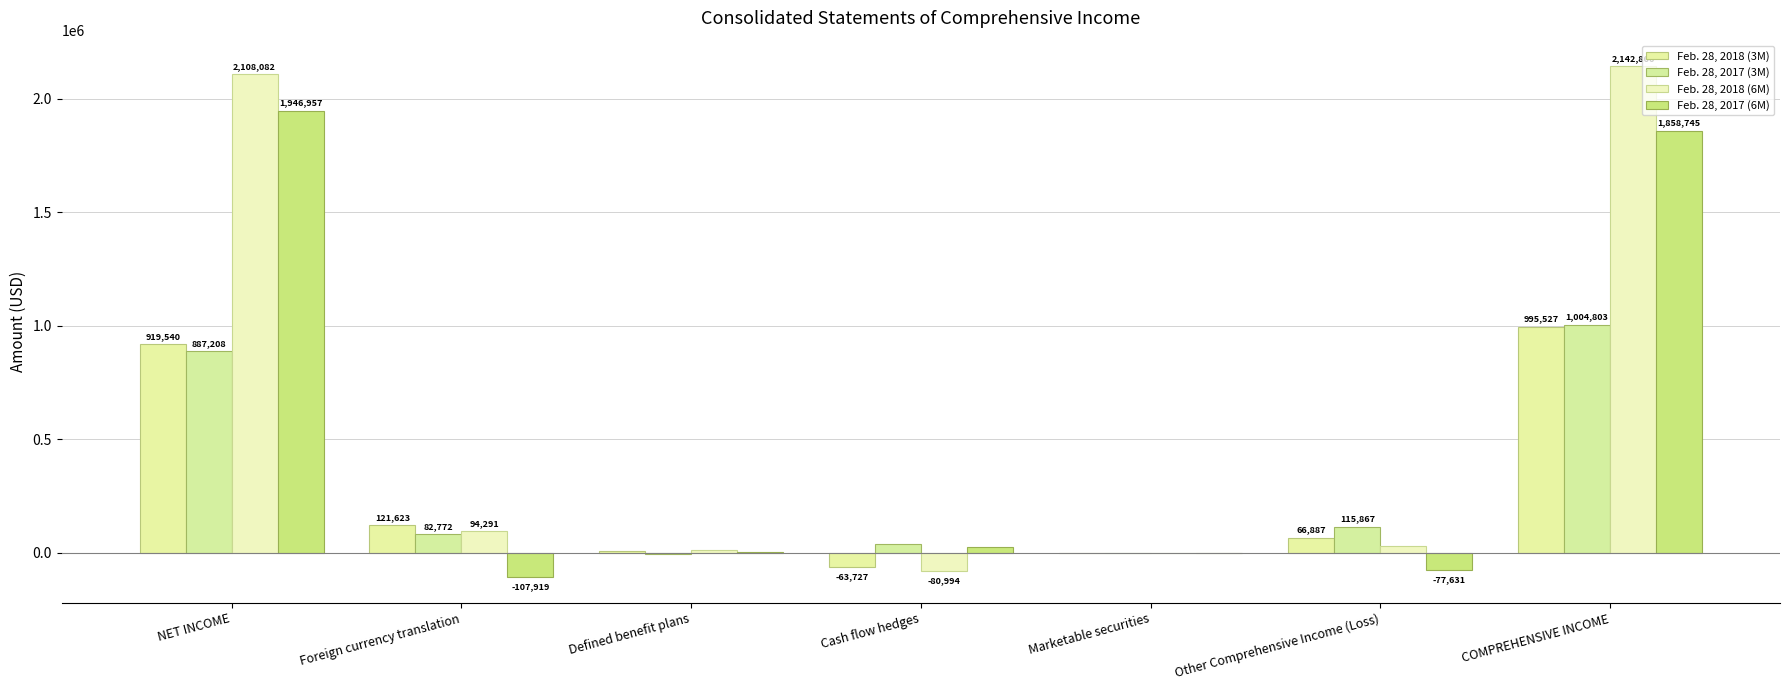

The Feb. 28, 2017 (6M) series shows -65298 at Foreign currency translation. True or false?

False